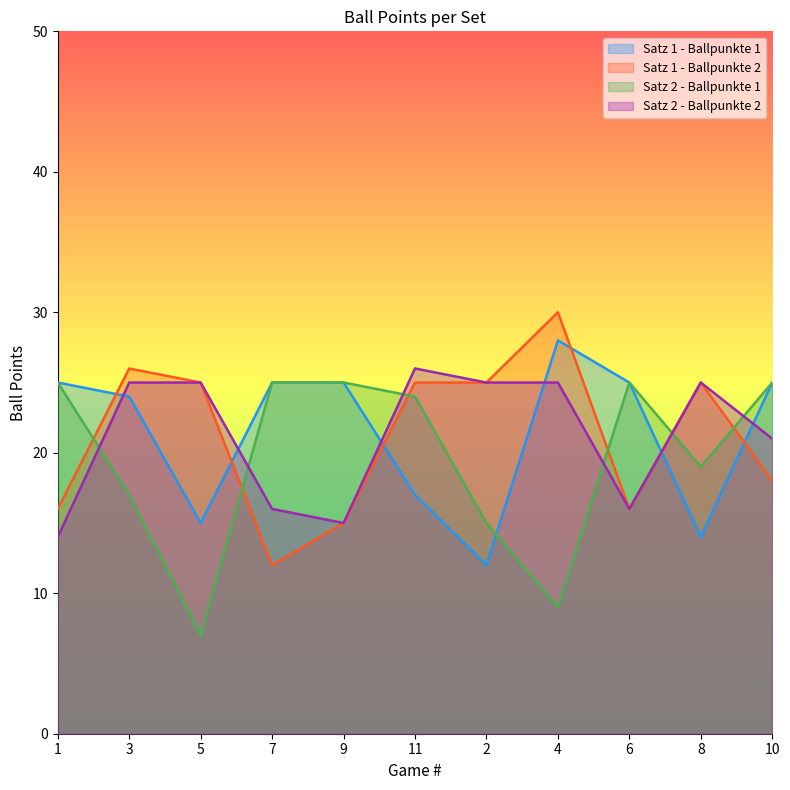

What is the difference between the highest and lowest values at 11?

9